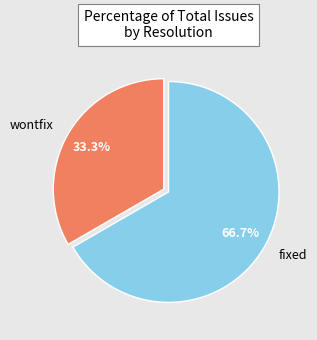

Rank the categories by value from highest to lowest.

fixed, wontfix